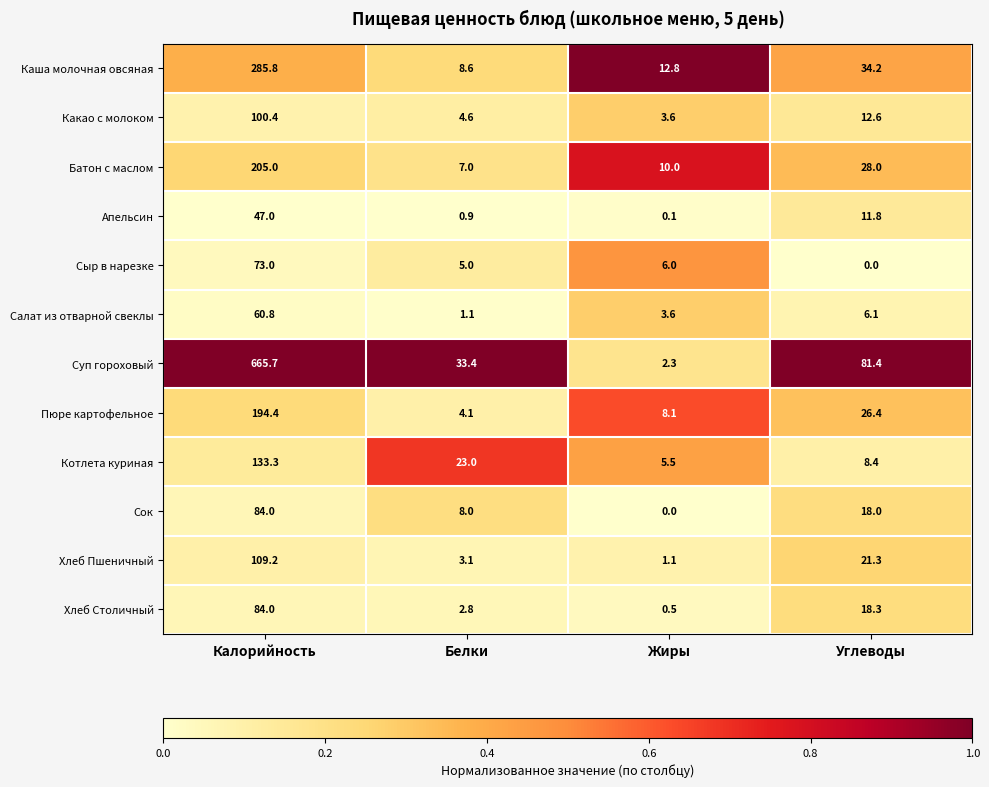

At Белки, list the series in order from largest to smallest.

Суп гороховый, Котлета куриная, Каша молочная овсяная, Сок, Батон с маслом, Сыр в нарезке, Какао с молоком, Пюре картофельное, Хлеб Пшеничный, Хлеб Столичный, Салат из отварной свеклы, Апельсин